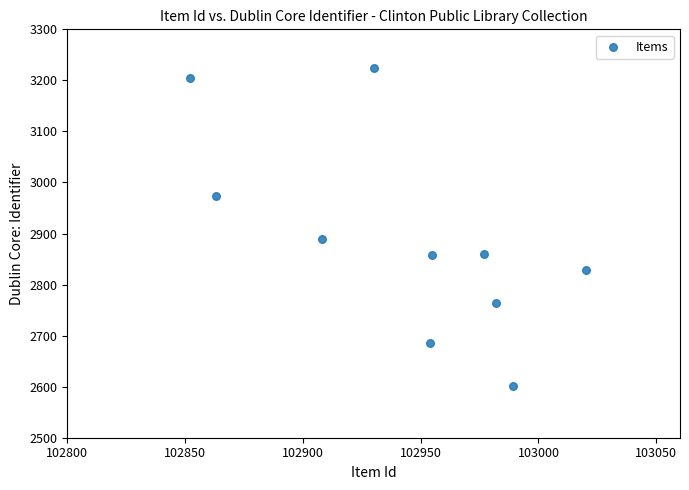

What Y value in the scatter plot is closest to 2913?

2889